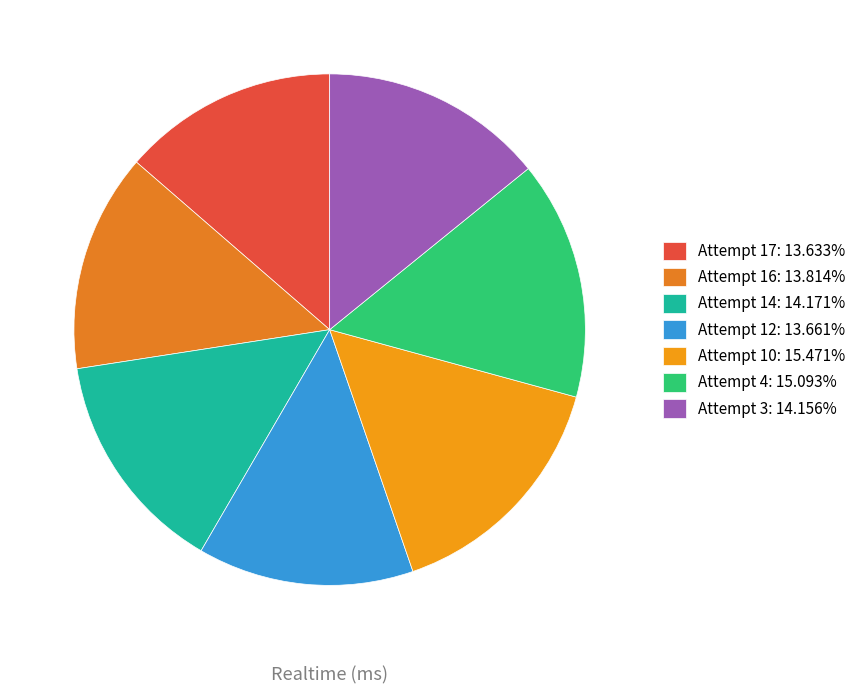

What percentage is NOT represented by Attempt 16?

86.2%